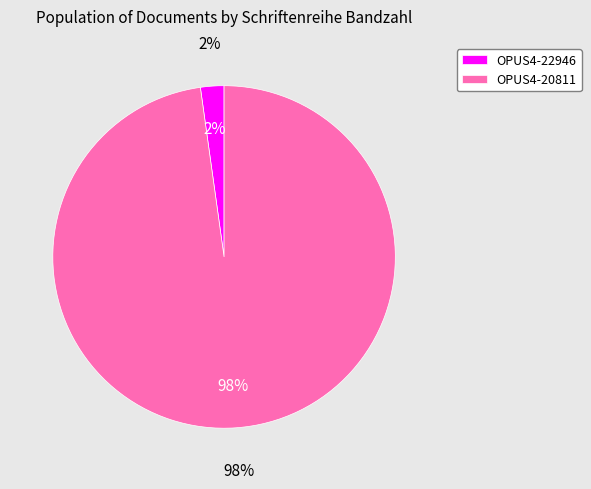

Which slice is the smallest?

OPUS4-22946